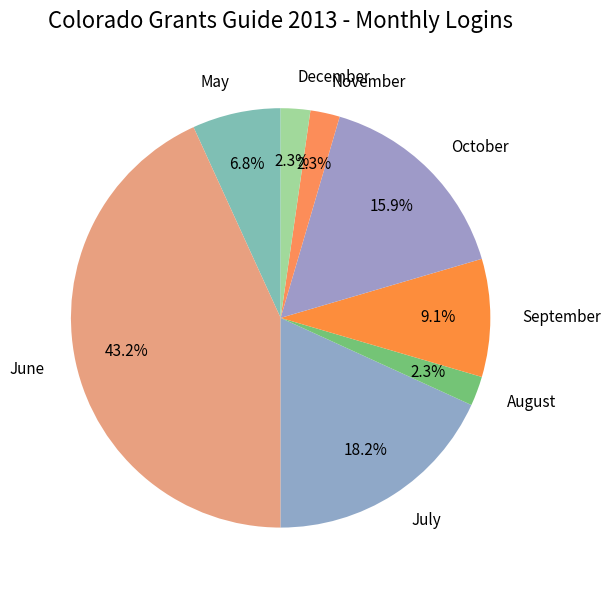

Which slice is the largest?

June